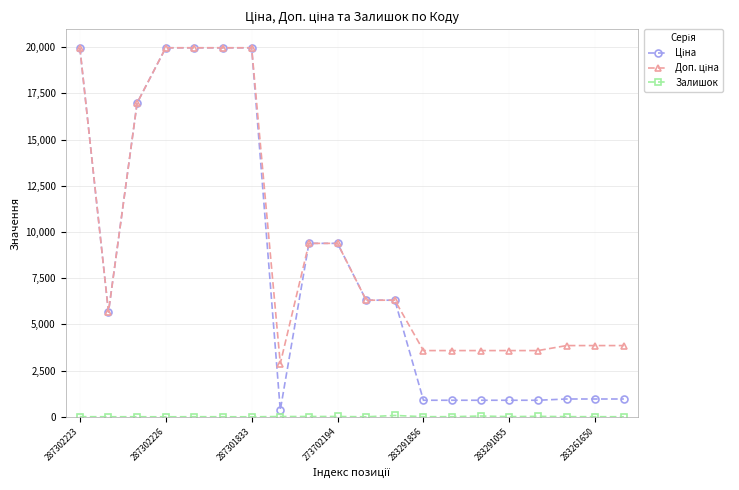

What is the greatest value displayed?

19964.2